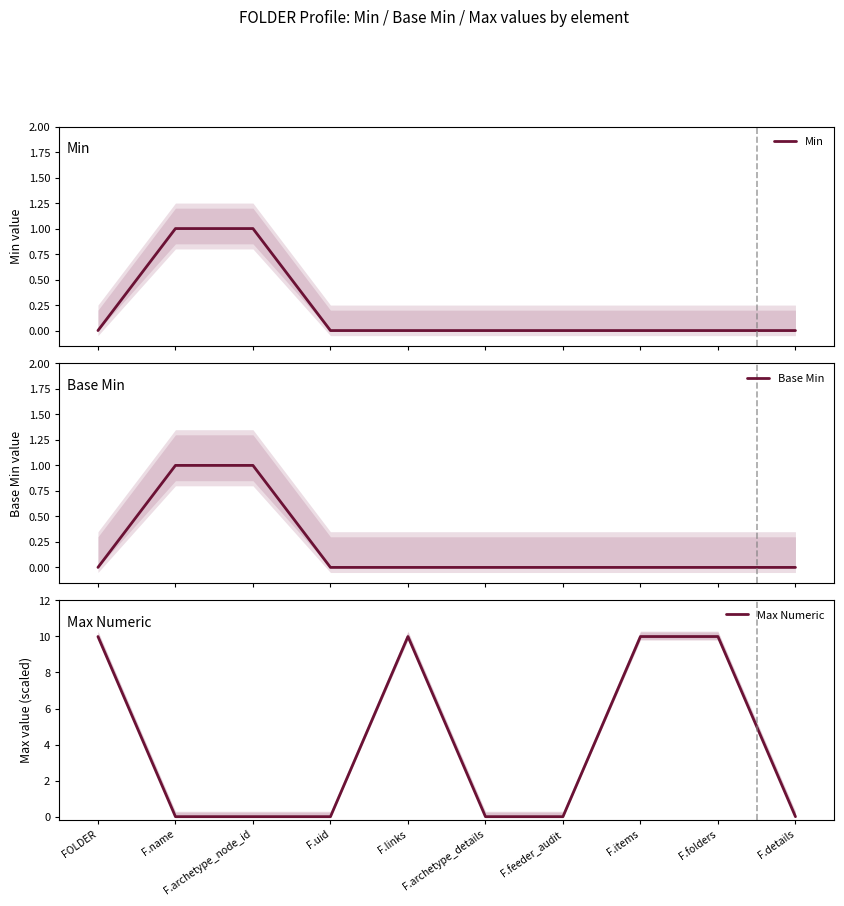

Where is Max Numeric nearest to the value 5?

FOLDER